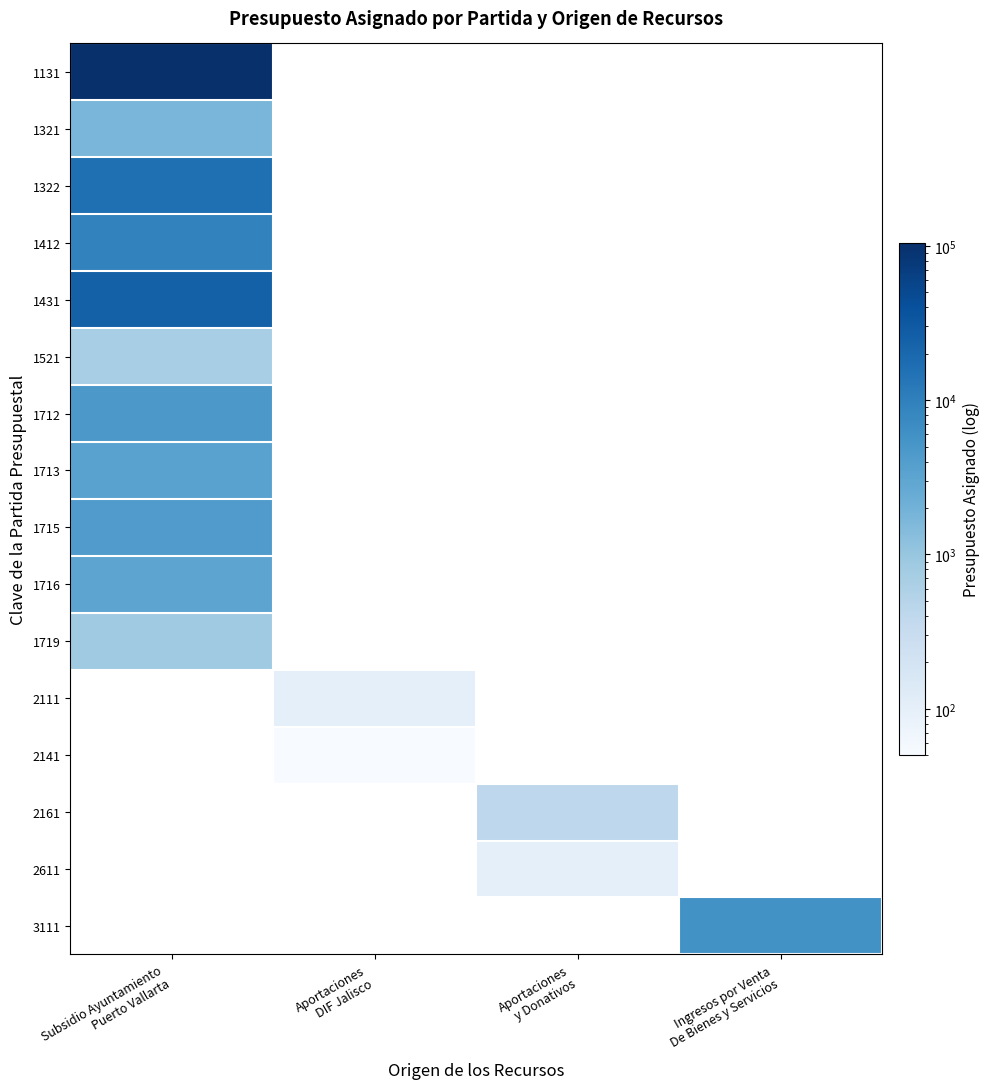

How many distinct data groups are displayed?

16